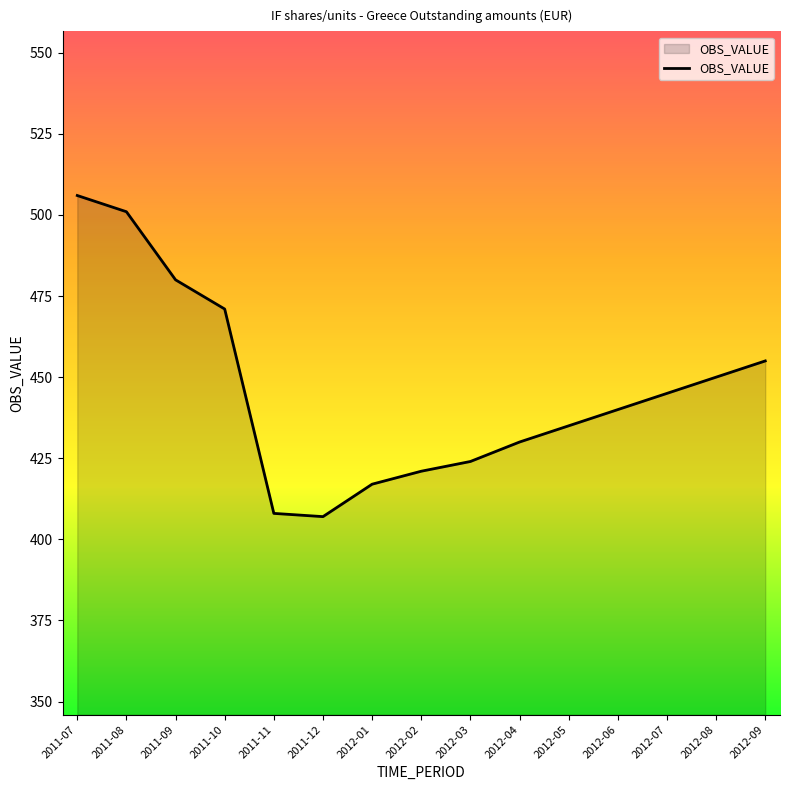

Where is the data nearest to the value 456?

2012-09